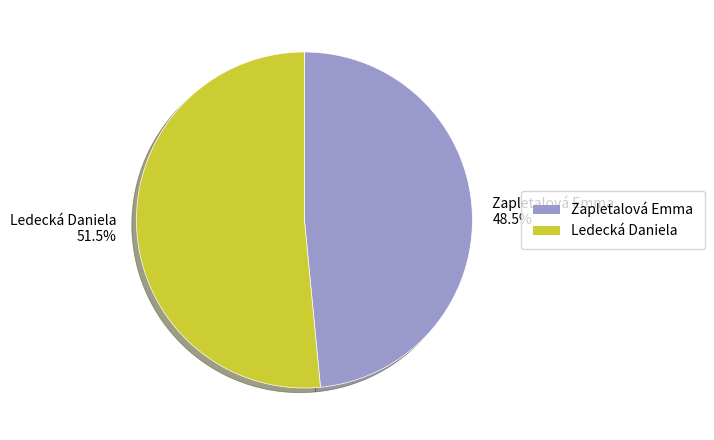

Which slice represents more than half of the pie?

Ledecká Daniela